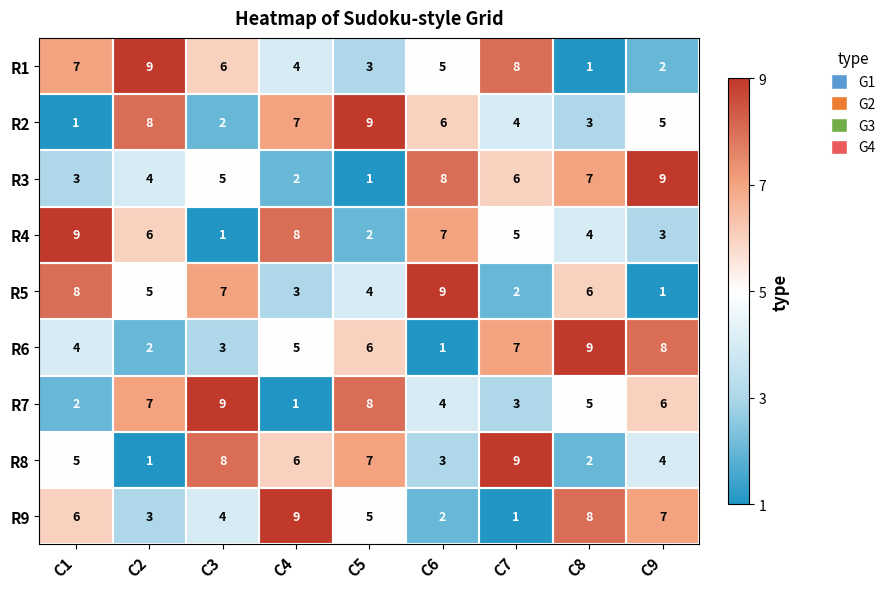

At how many categories does at least one series exceed 4?

9